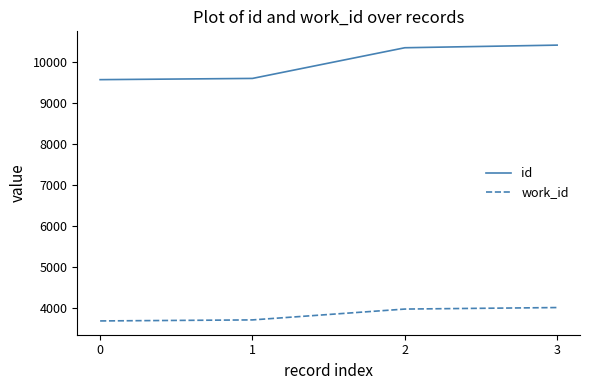

True or false: id and work_id intersect in this chart.

False